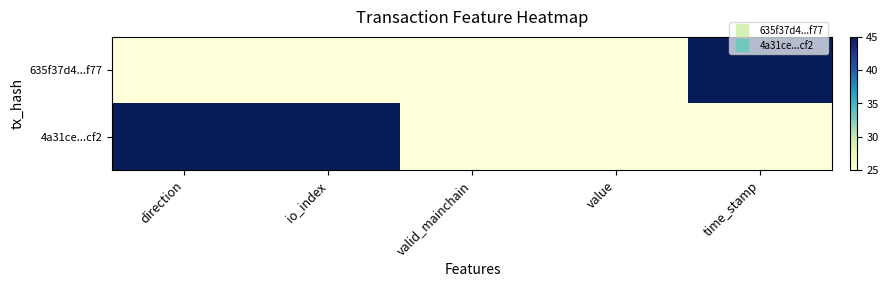

Reading left to right, transcribe all the data shown in this chart.

635f37d4...f77: direction=25	io_index=25	valid_mainchain=25	value=25	time_stamp=45
4a31ce...cf2: direction=45	io_index=45	valid_mainchain=25	value=25	time_stamp=25